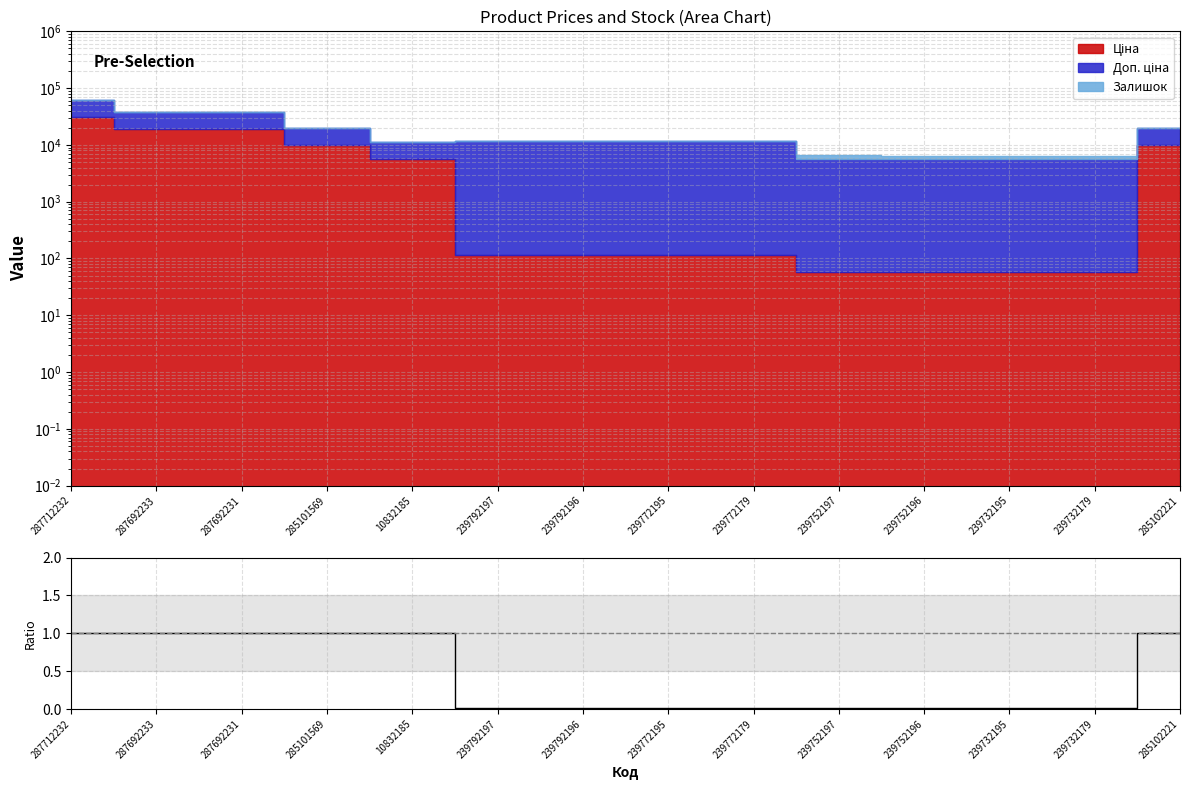

The chart shows a value of 0.0 at 239792197. True or false?

True